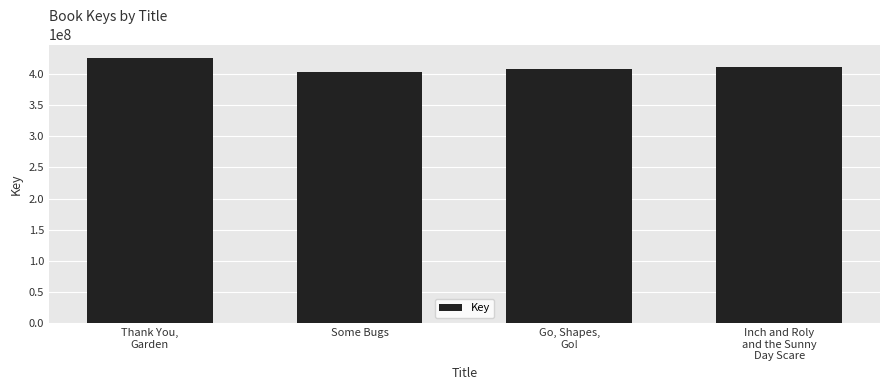

The value at Go, Shapes,
Go! is 408004600. True or false?

True